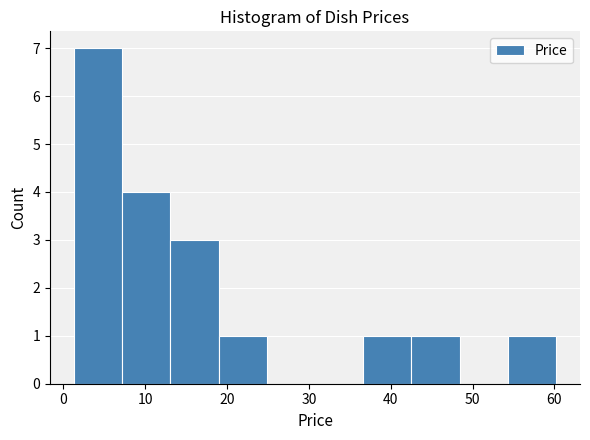

Reading left to right, list every bar in this chart as the range it spans on the x-axis followed by its height. Neither the bar edges nor the heights are printed on the chart, so give them approximately, as read against the axes.

1 to 7: 7
7 to 13: 4
13 to 19: 3
19 to 25: 1
25 to 31: 0
31 to 37: 0
37 to 43: 1
43 to 48: 1
48 to 54: 0
54 to 60: 1